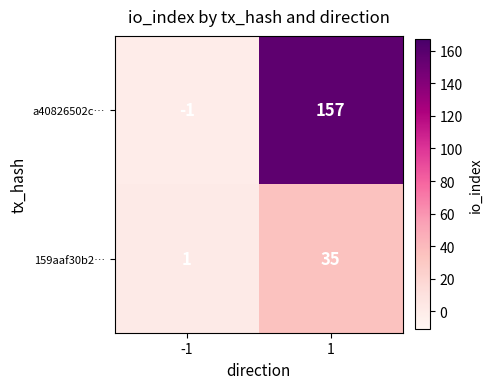

Which series has the largest total across all categories?

a40826502c…